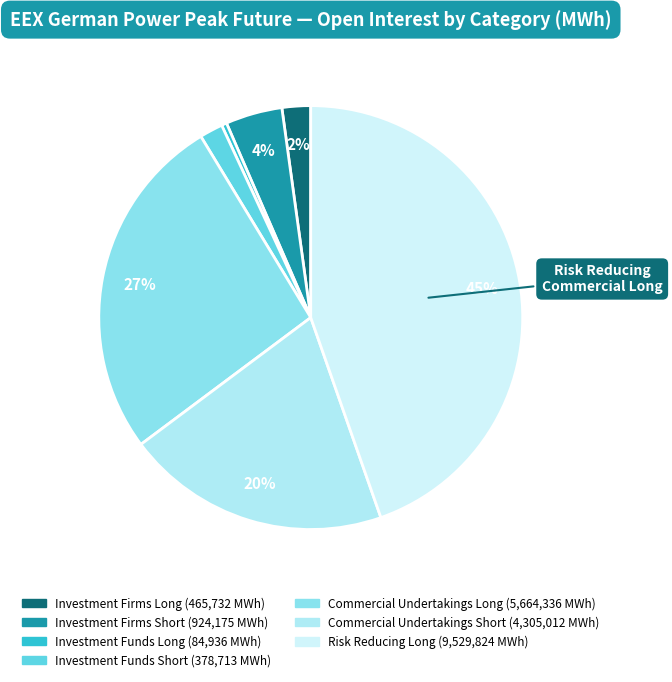

To the nearest percent, what is the average slice percentage?

14%